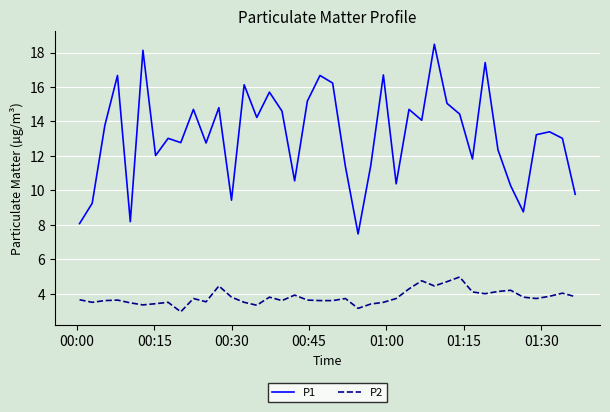

What is the difference between the second highest and minimum values in the P2 series?

1.8